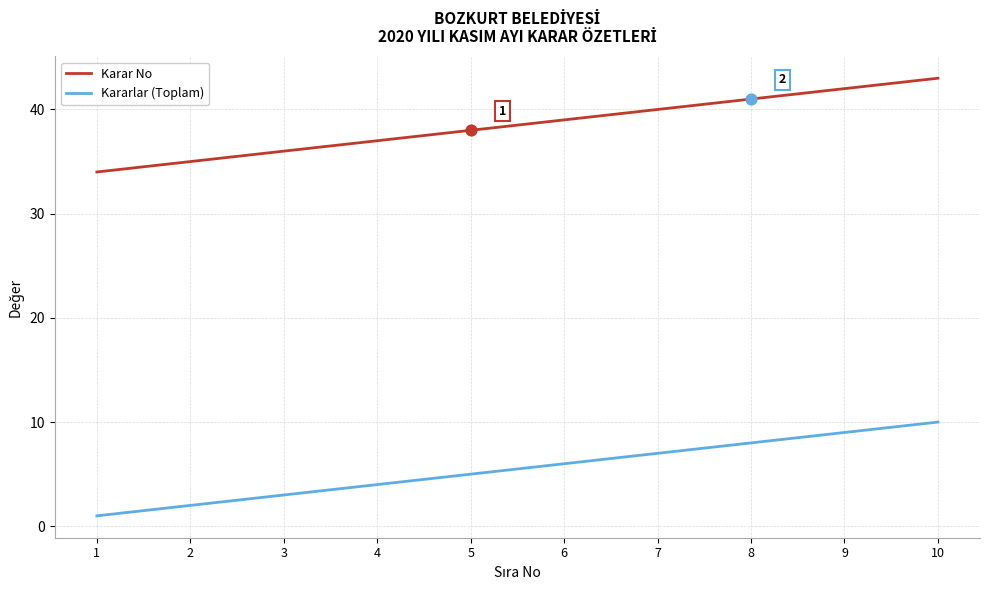

Which series has the largest total across all categories?

Karar No